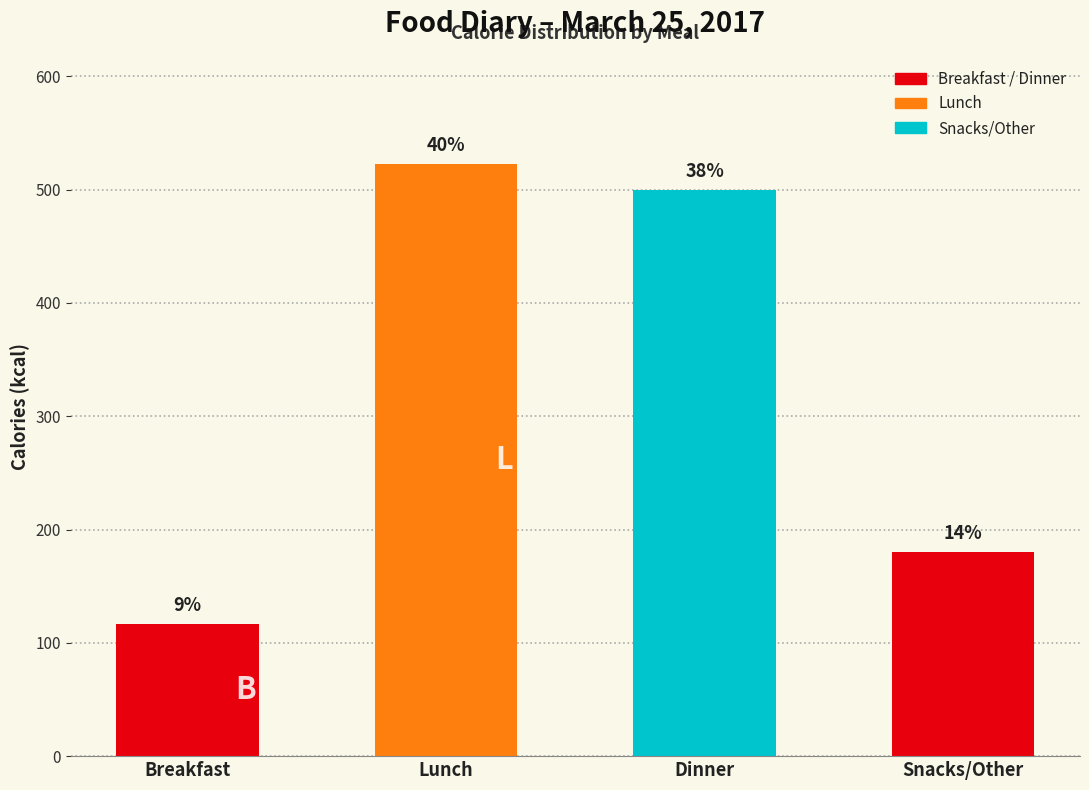

Are the bars horizontal?

No